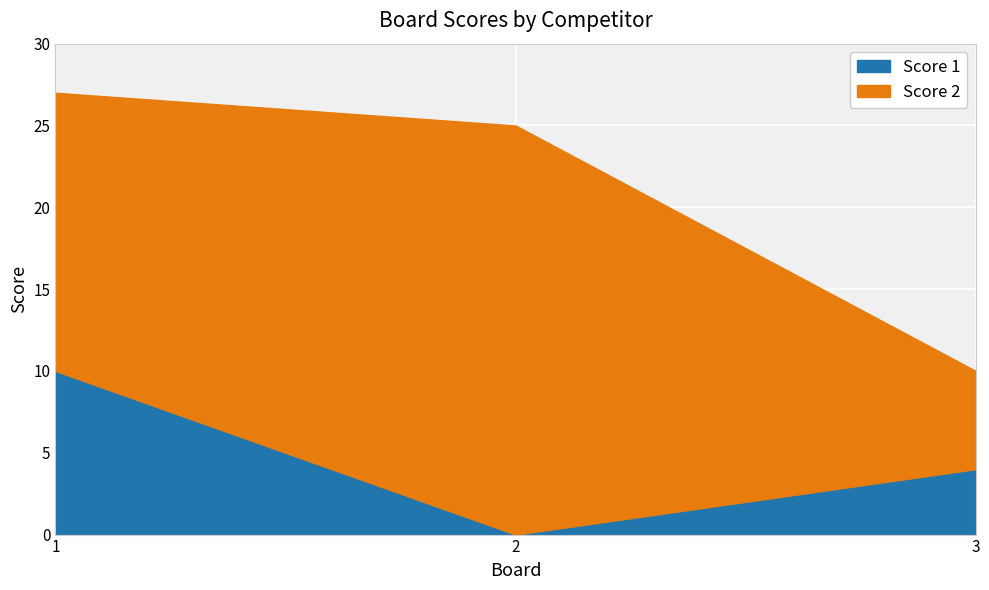

Read the Score 2 value at 3, to the nearest 10.

10